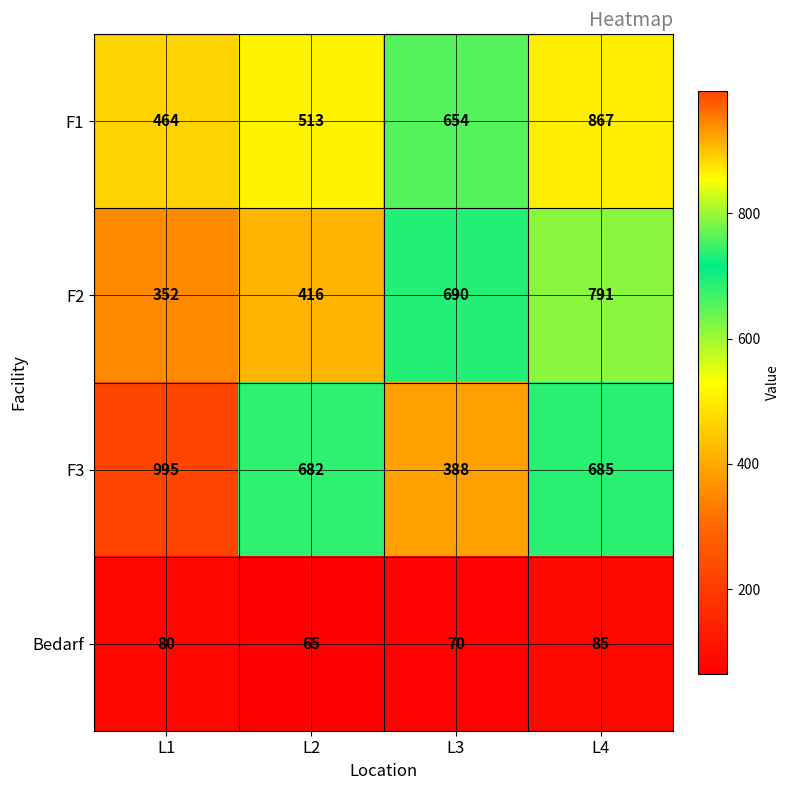

Where is F1 nearest to the value 665?

L3